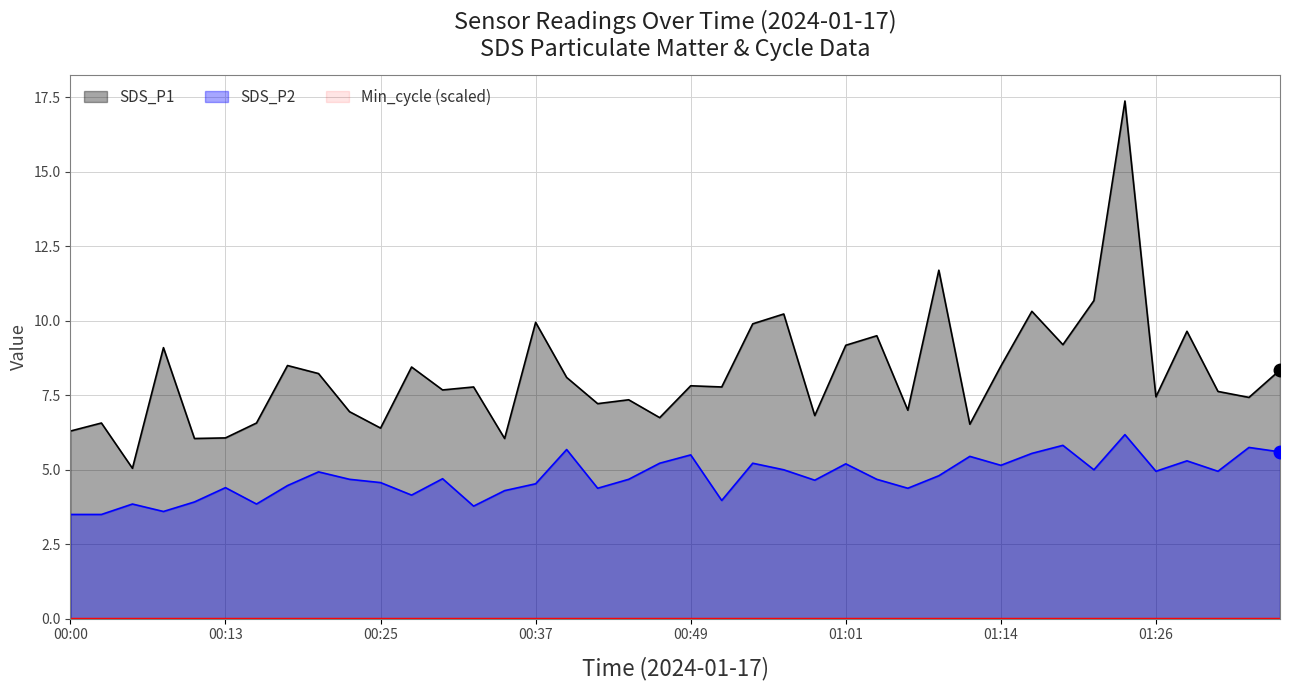

At which label does SDS_P1 reach its minimum?

00:05